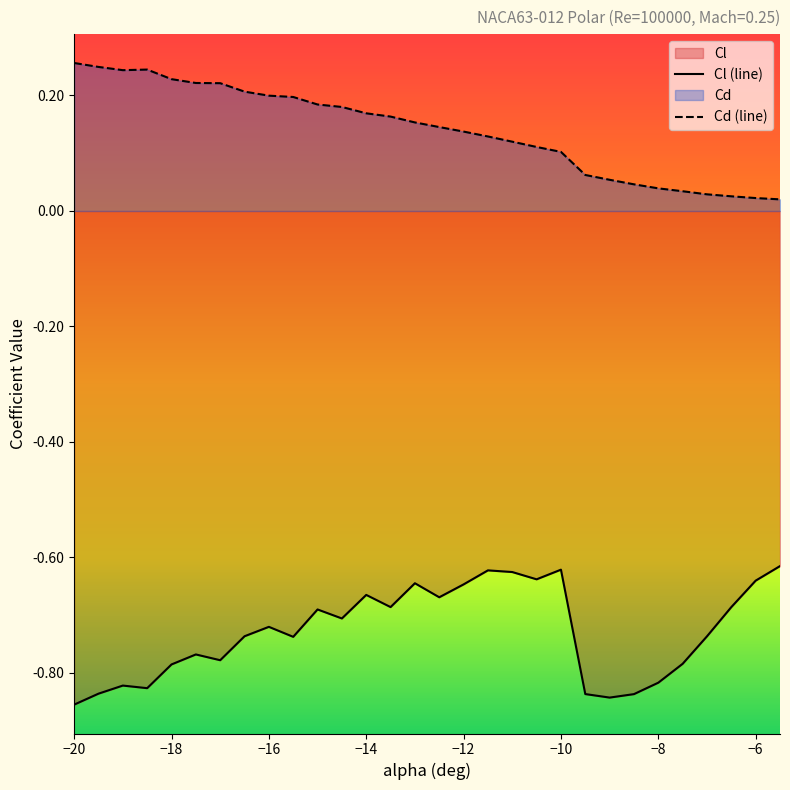

Count the number of categories in the chart.

30